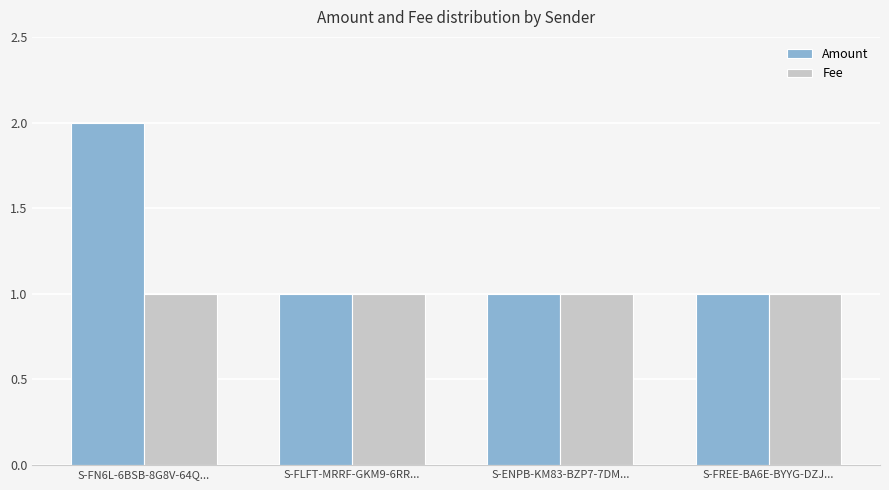

Reading left to right, transcribe all the data shown in this chart.

Amount: 2	1	1	1
Fee: 1	1	1	1